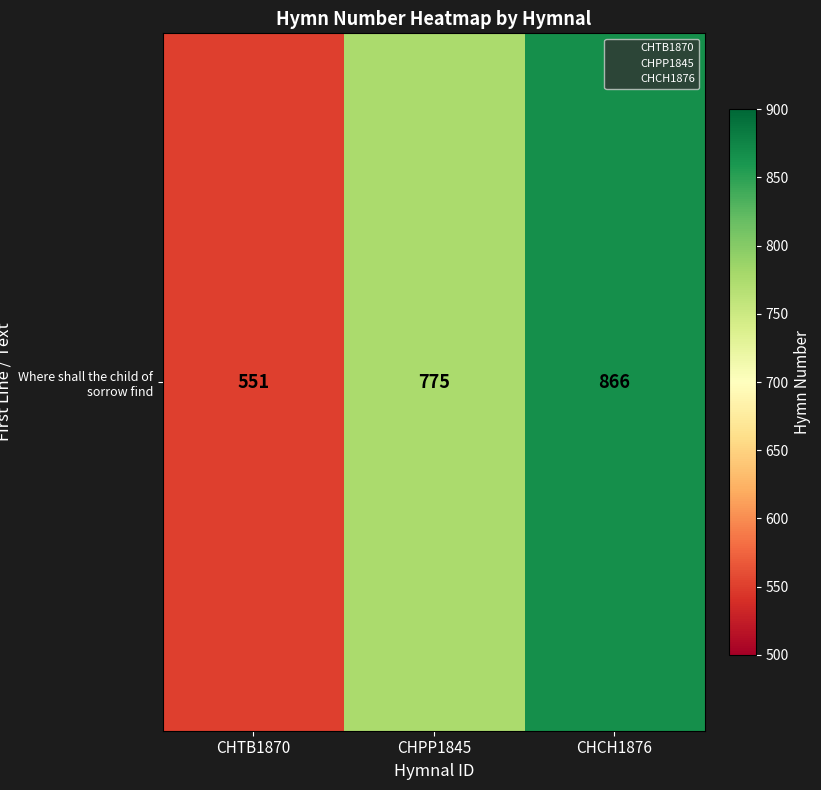

List the labels in order of value, smallest first.

CHTB1870, CHPP1845, CHCH1876